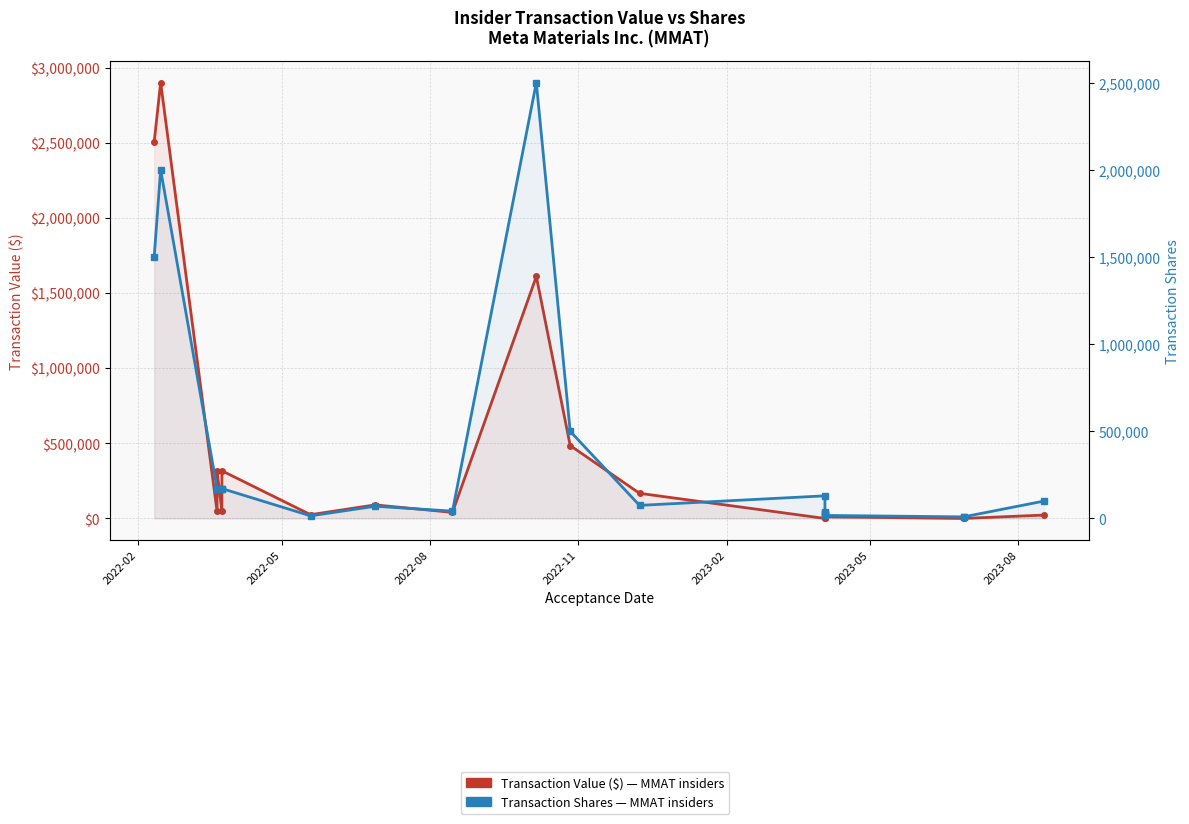

Reading right to left, what are all the values shown in this chart?

Transaction Value ($): 22660	0	0	10944	0	11626	0	0	167250	485200	1610000	40320	90265	25049	317149	46287	317149	46287	2900000	2505000
Transaction Shares: 100000	9082	9082	17372	31646	18454	39557	129748	75000	500000	2500000	42000	70000	15000	171432	171432	171432	171432	2000000	1500000